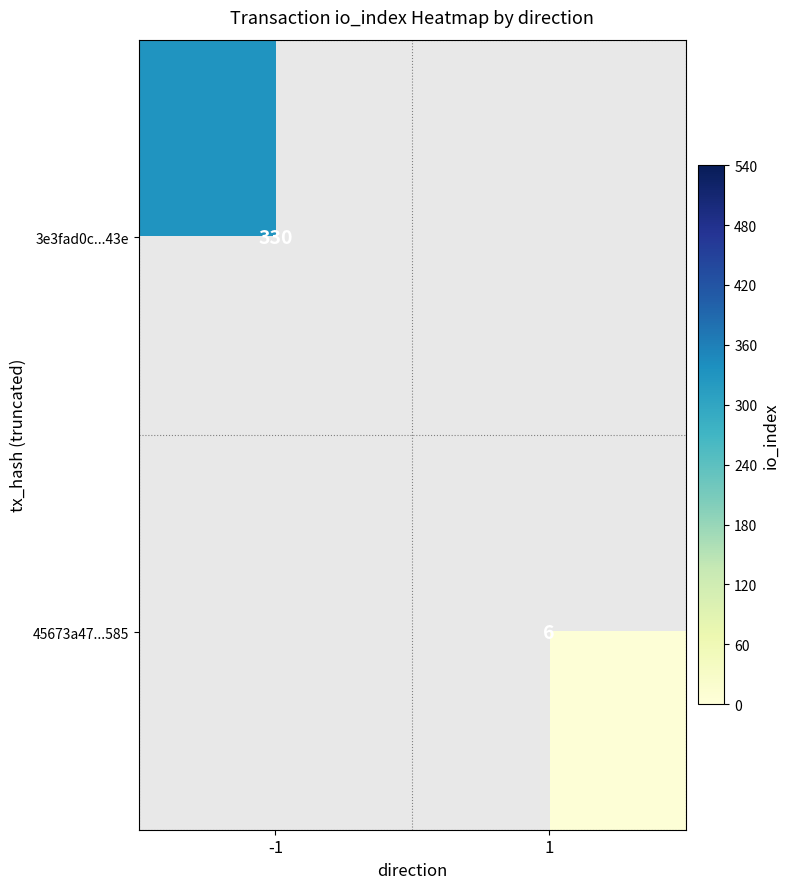

How many series are shown in this chart?

2